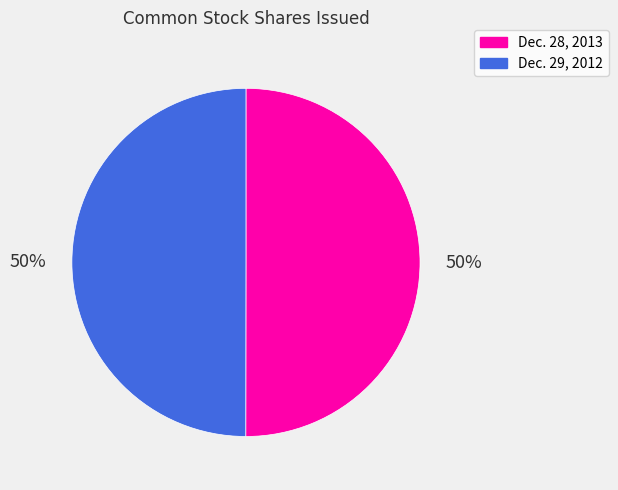

Approximately how many times larger is the value at Dec. 29, 2012 compared to Dec. 28, 2013?

1.0